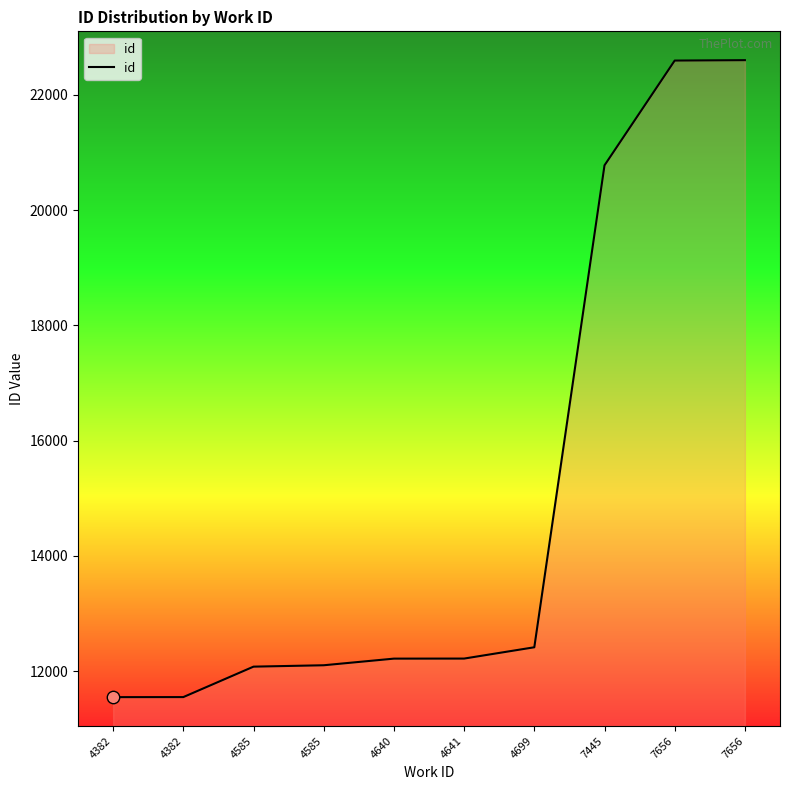

How many lines are shown in the chart?

1